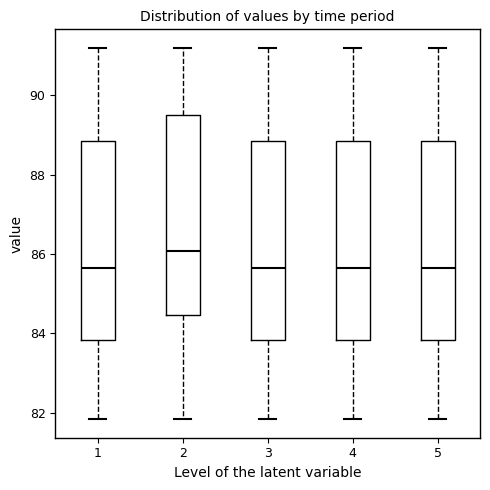

Reading left to right, read every box against the y-axis: the position of its median line, the range the box covers, and the ends of its whiskers. The values are not printed on the chart, so give them approximately, as read against the axis.

1: median 85.6, box 83.8 to 88.8, whiskers 81.8 to 91.2
2: median 86.0, box 84.4 to 89.6, whiskers 81.8 to 91.2
3: median 85.6, box 83.8 to 88.8, whiskers 81.8 to 91.2
4: median 85.6, box 83.8 to 88.8, whiskers 81.8 to 91.2
5: median 85.6, box 83.8 to 88.8, whiskers 81.8 to 91.2